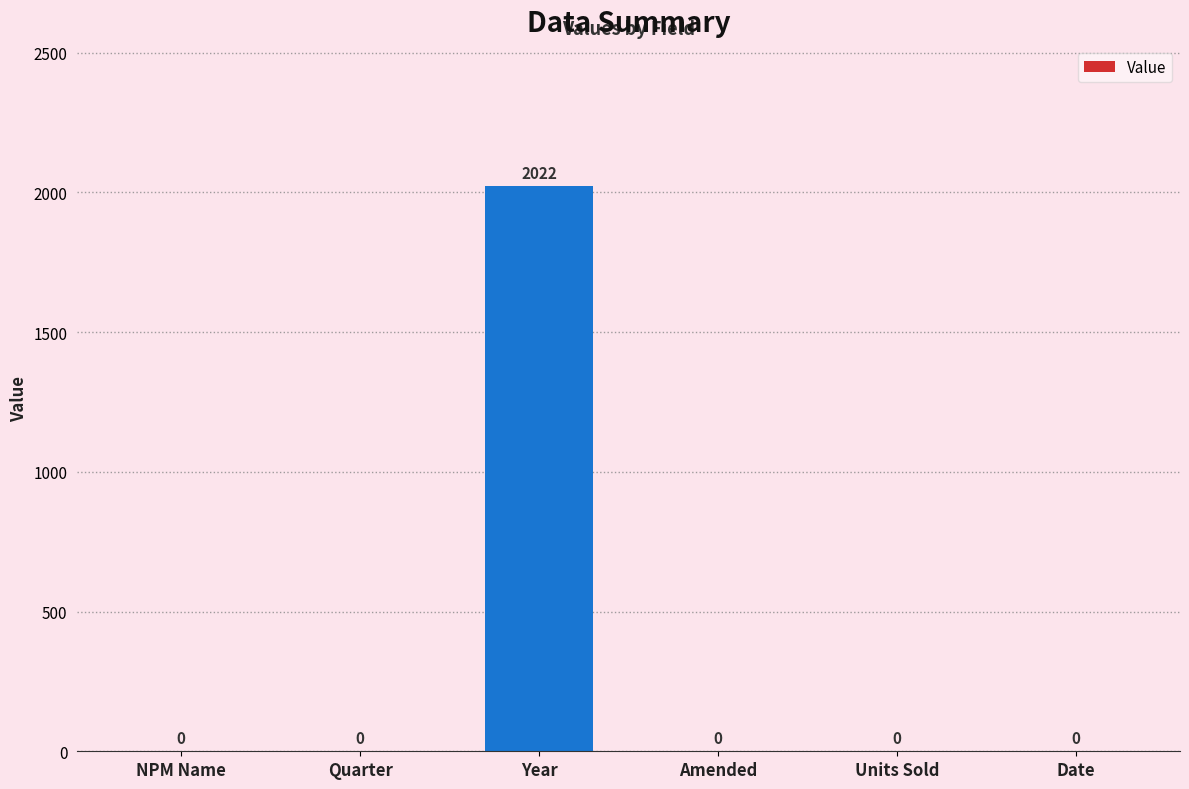

Is it true that the value at Quarter is 0?

True